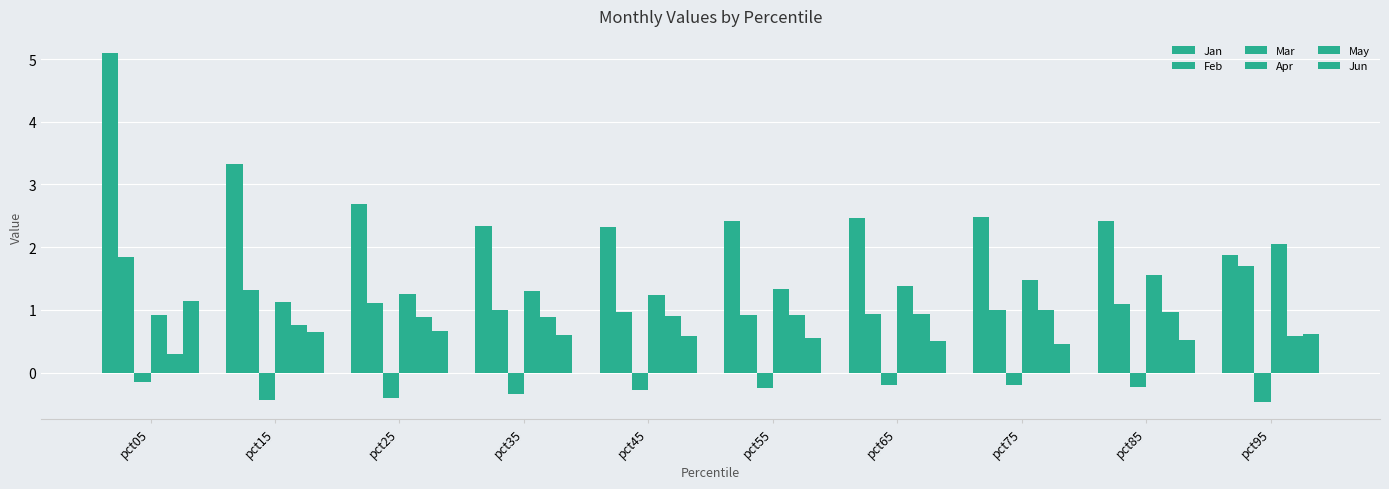

How many bars are there in total?

60